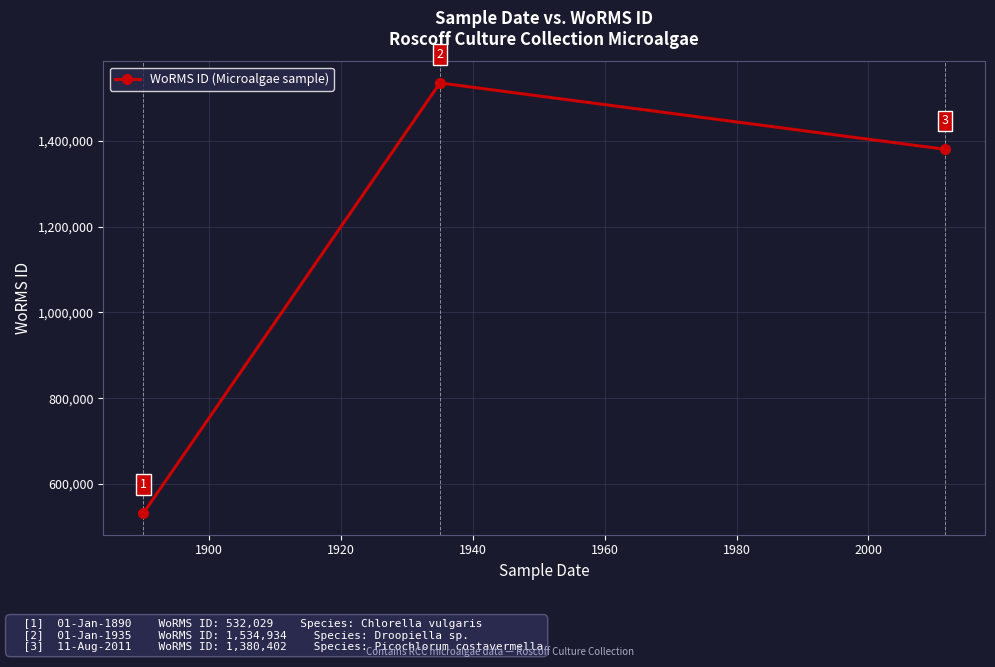

What is the minimum value shown in the chart?

532029